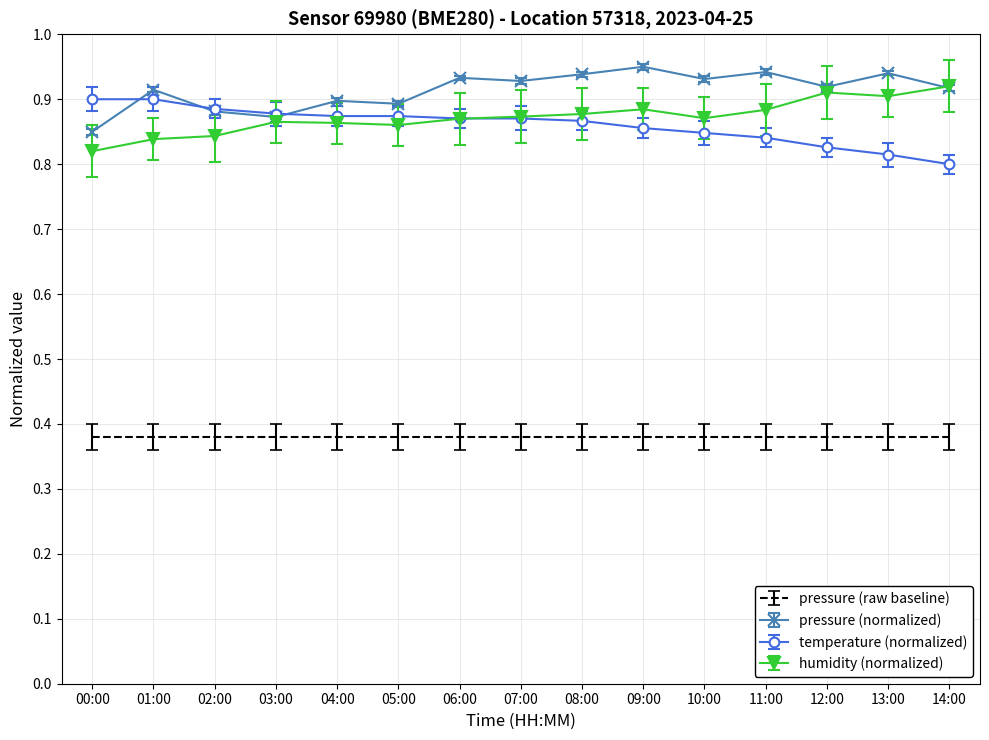

The humidity (normalized) series shows 1.4 at 12:00. True or false?

False